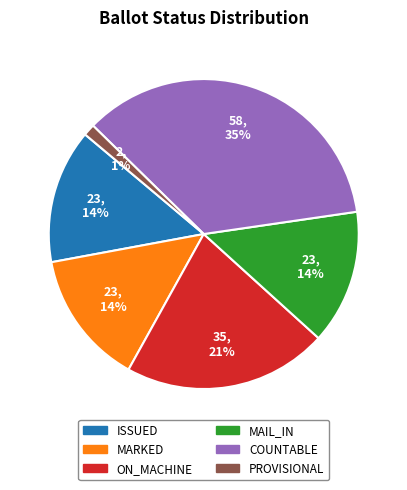

Is it true that ON_MACHINE is 33% of the pie?

False